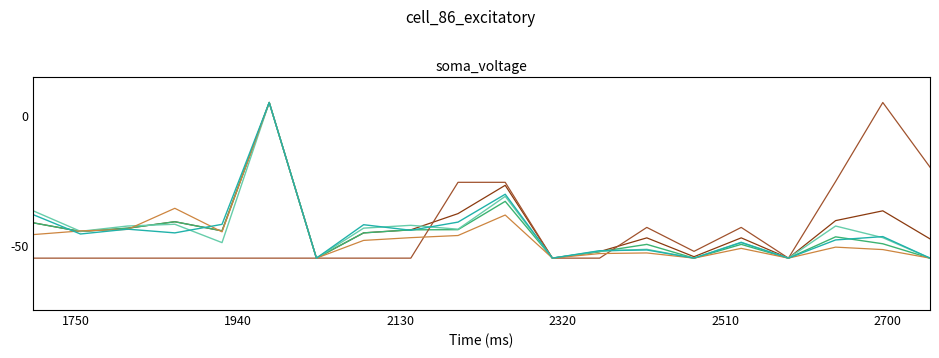

What is the maximum value shown in the chart?

5.0